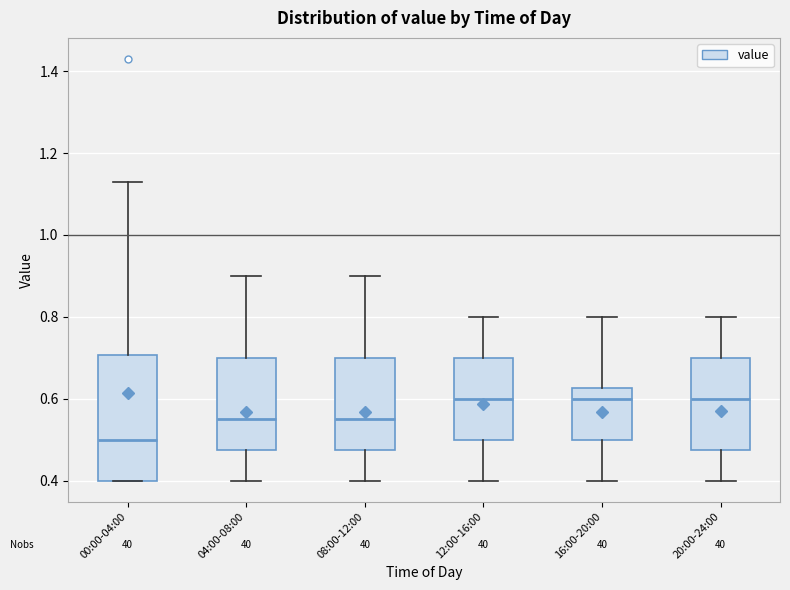

Where does the lower whisker of the box for 20:00-24:00 end on the y-axis? The values are not printed on the chart, so give them approximately, as read against the axis.

0.40